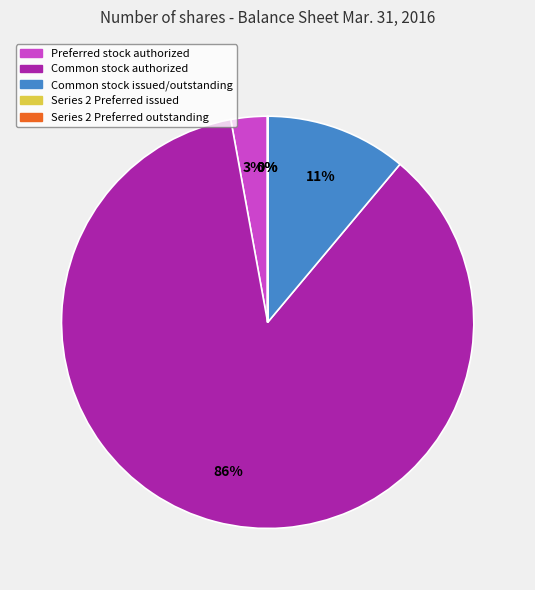

To the nearest percent, what is the average slice percentage?

20%